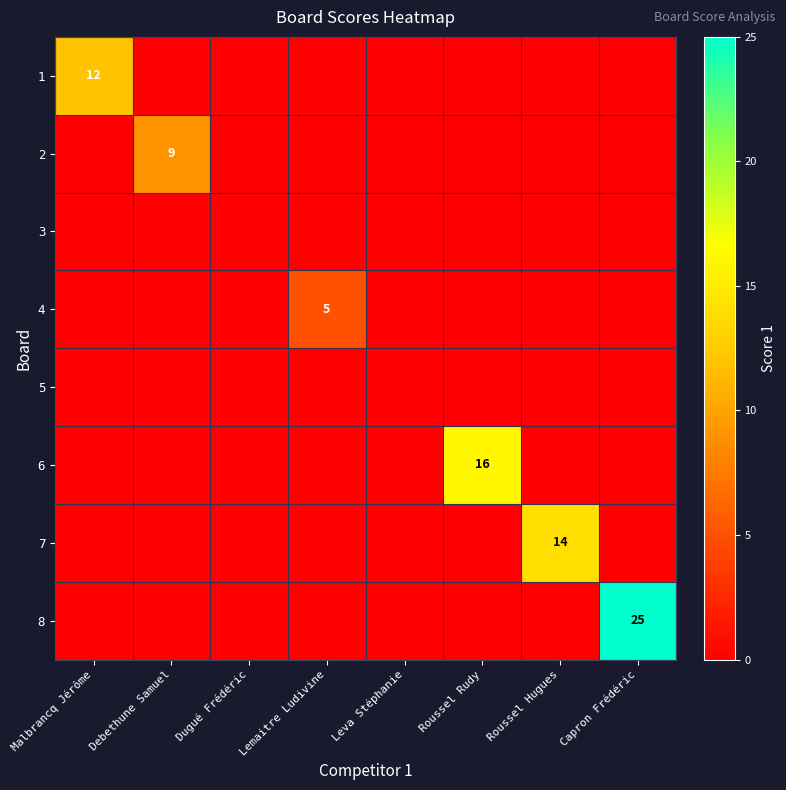

What is the maximum value shown in the chart?

25